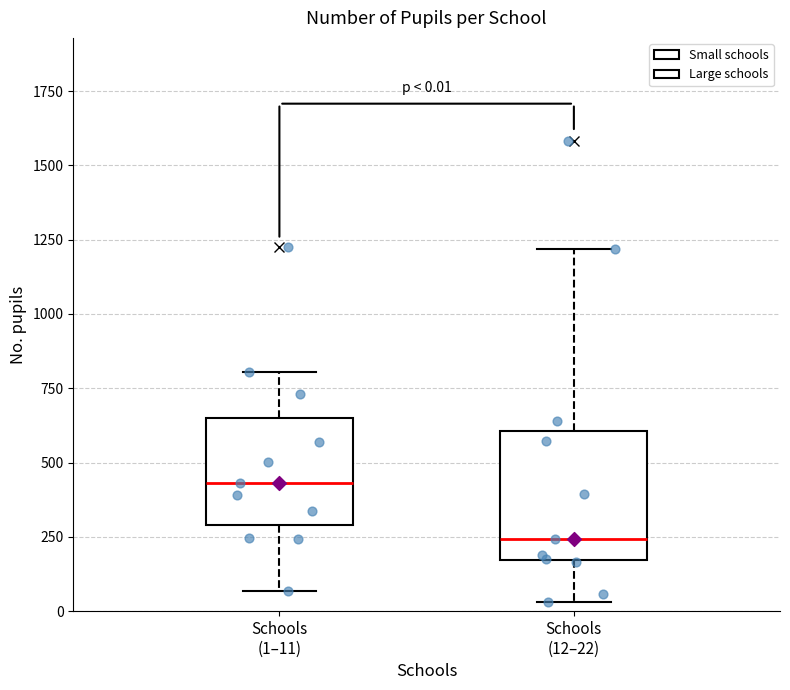

Which box's median line is the lowest?

Schools (12–22)